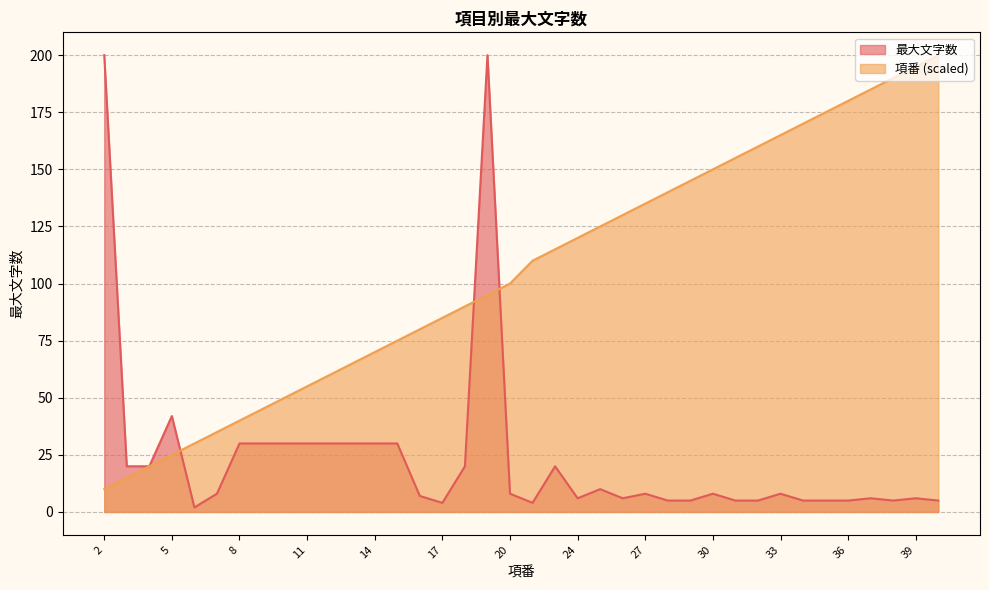

What are all the series names shown in the legend?

最大文字数, 項番 (scaled)